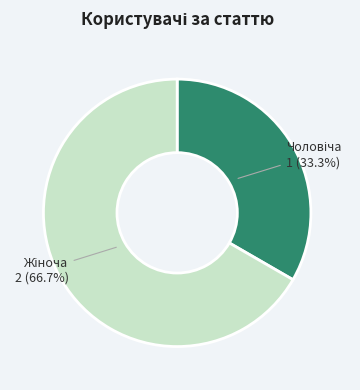

Count the number of slices in the pie.

2